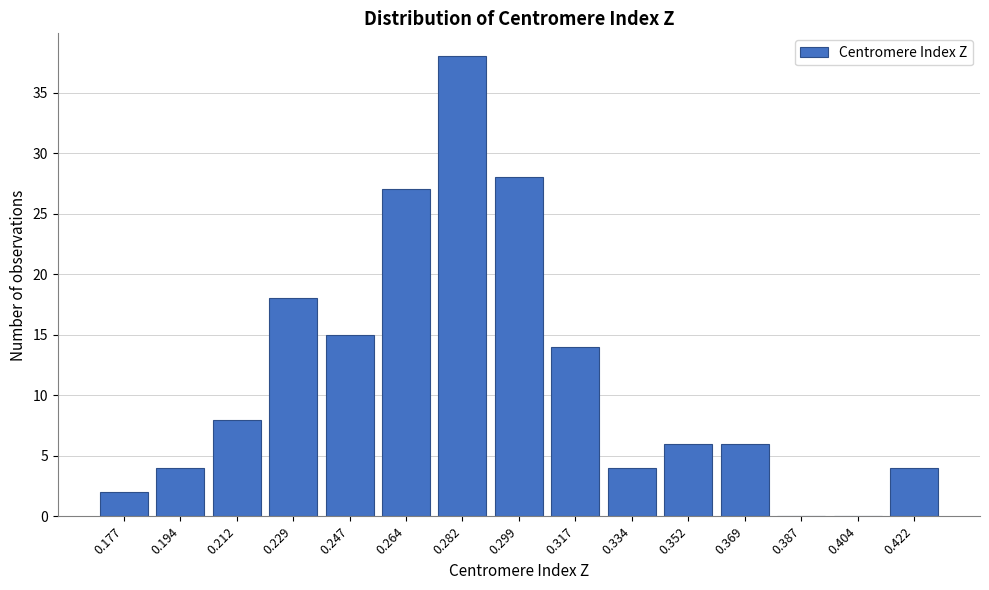

Reading right to left, what are all the values shown in this chart?

0.422=4	0.404=0	0.387=0	0.369=6	0.352=6	0.334=4	0.317=14	0.299=28	0.282=38	0.264=27	0.247=15	0.229=18	0.212=8	0.194=4	0.177=2